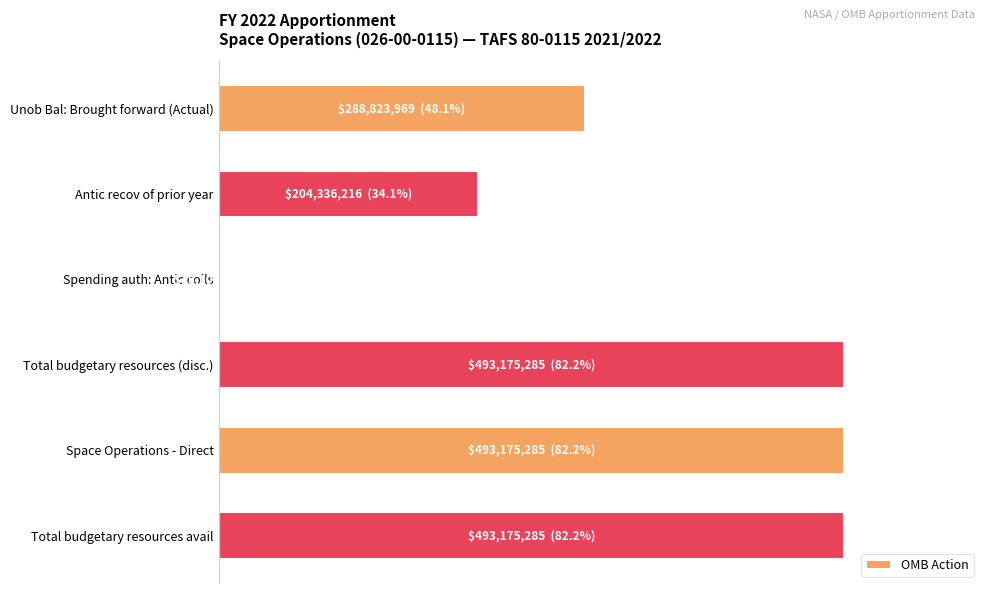

Are the bars horizontal?

Yes